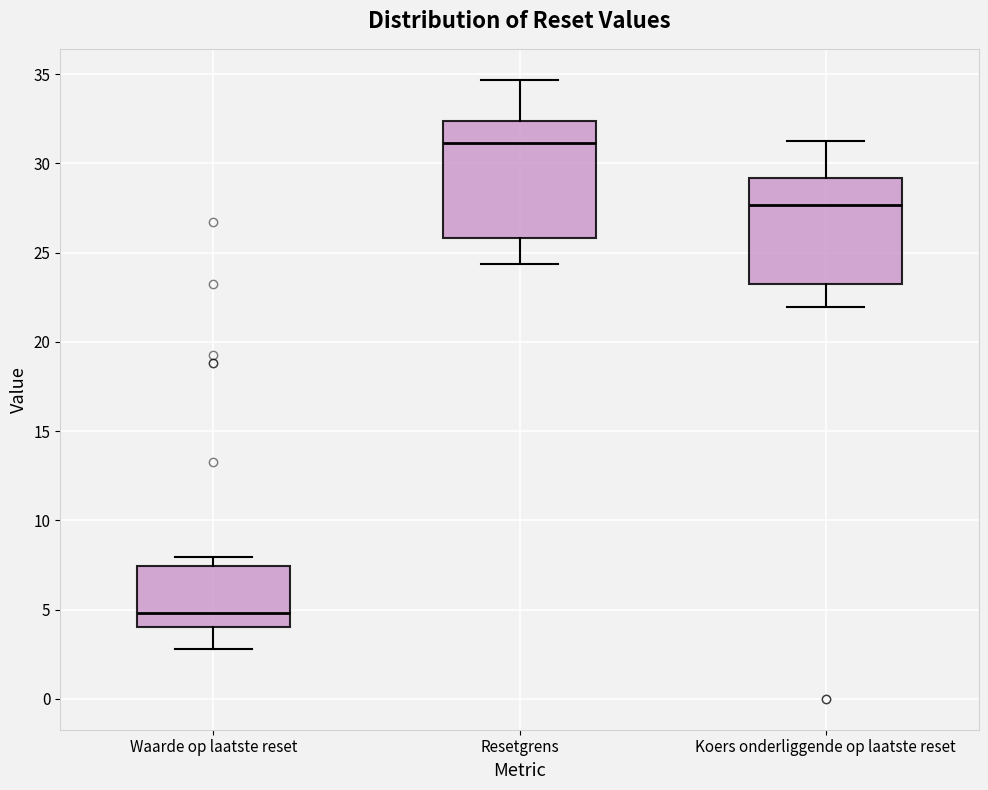

Comparing the boxes themselves (not the whiskers), which one is the tallest?

Resetgrens